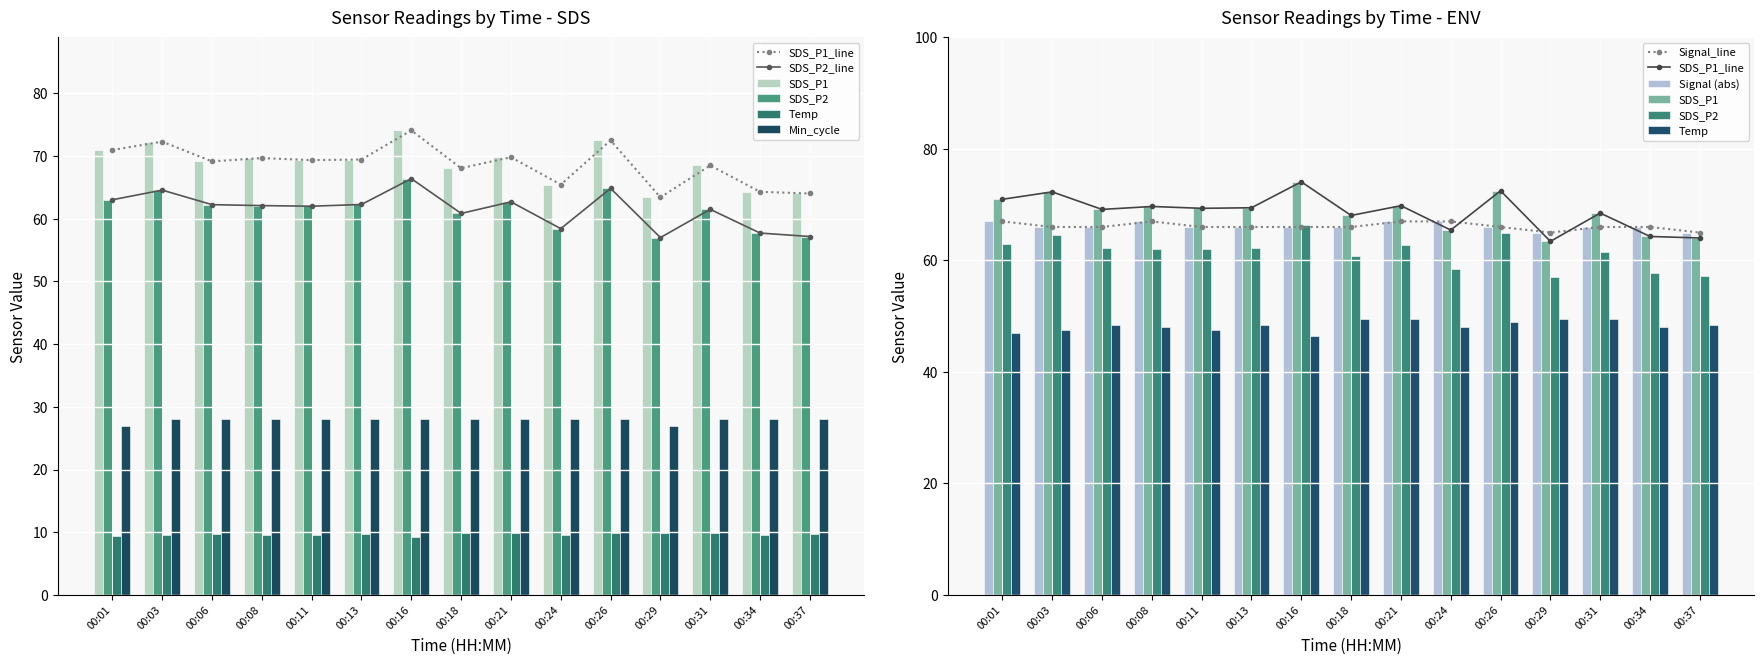

Read the Temp value at 00:34.

9.6